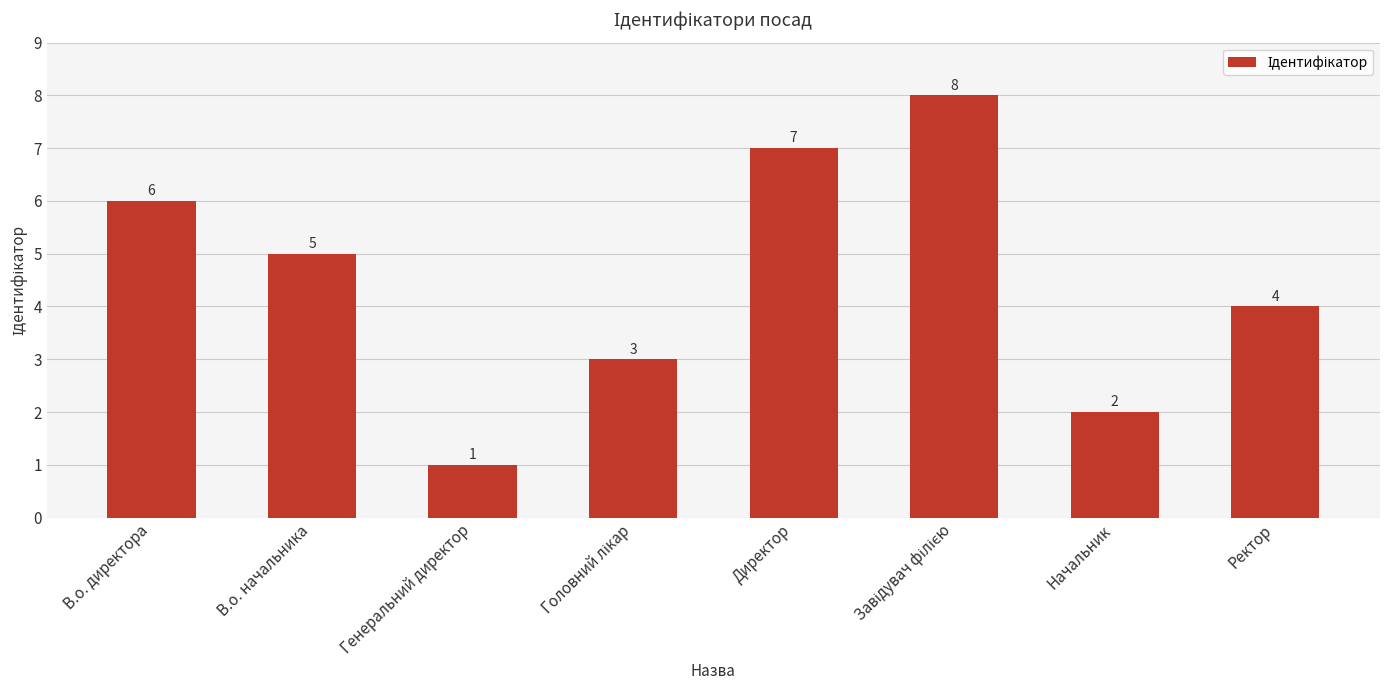

The chart shows a value of 5 at Директор. True or false?

False